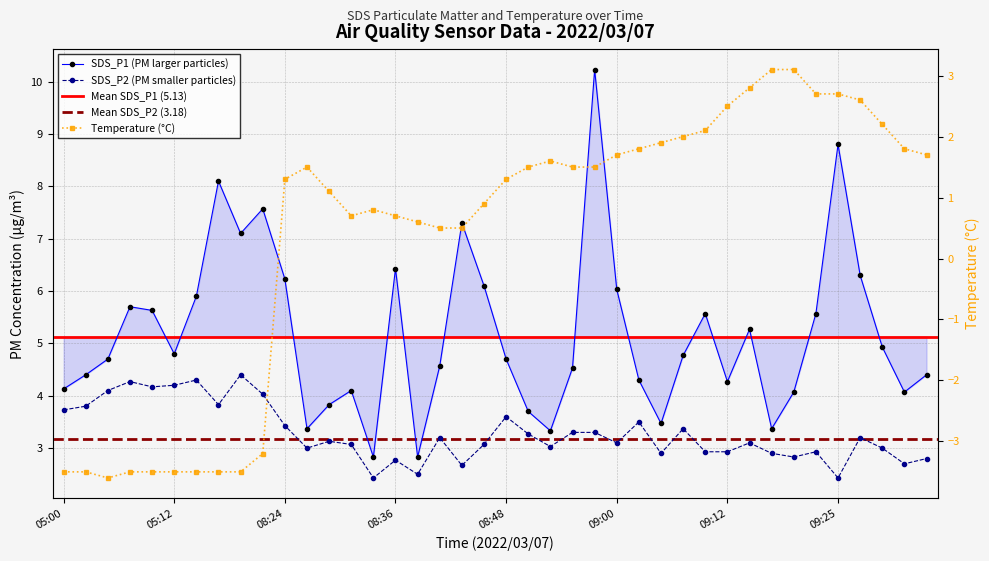

Where does the SDS_P2 series first go above 3?

05:00